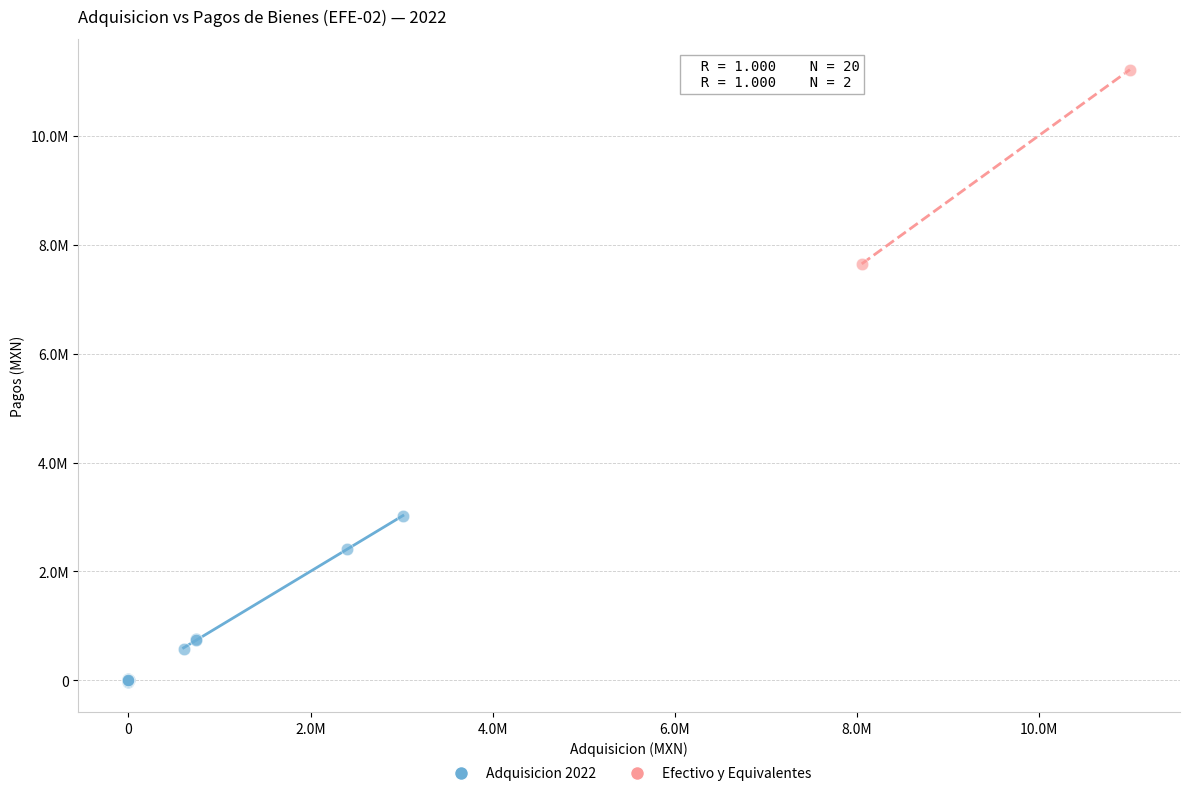

What are all the series names shown in the legend?

Adquisicion 2022, Efectivo y Equivalentes